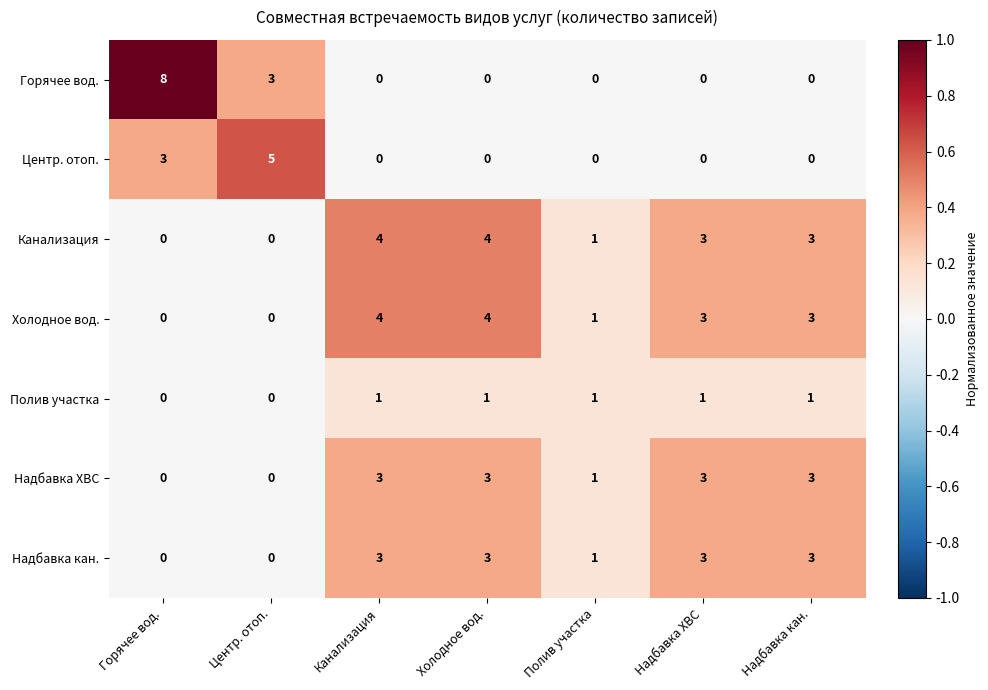

Which category has the highest value across all series?

Горячее вод.